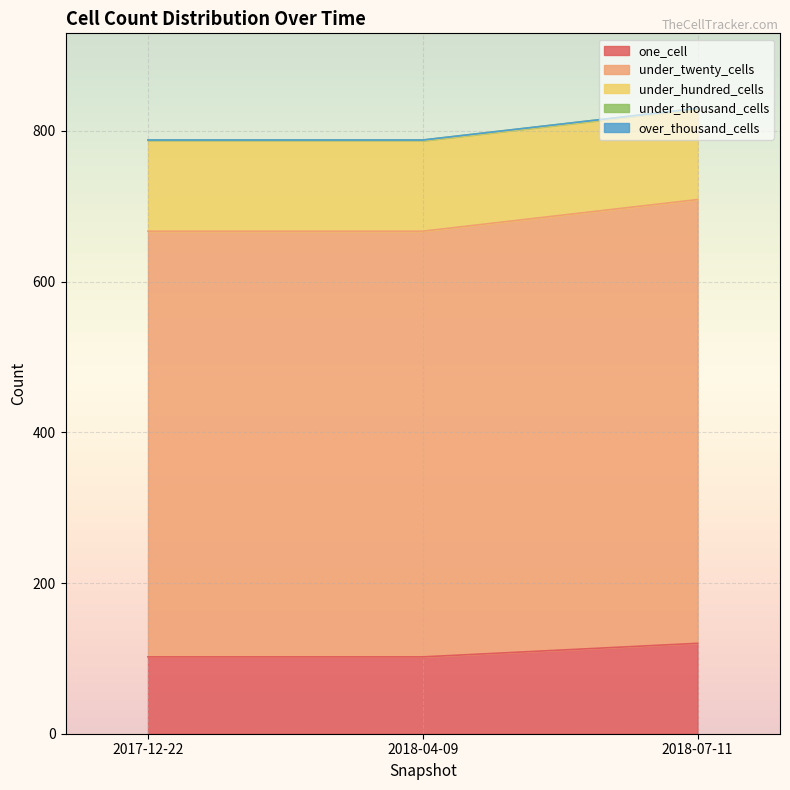

List the labels in order of under_twenty_cells value, largest first.

2018-07-11, 2017-12-22, 2018-04-09